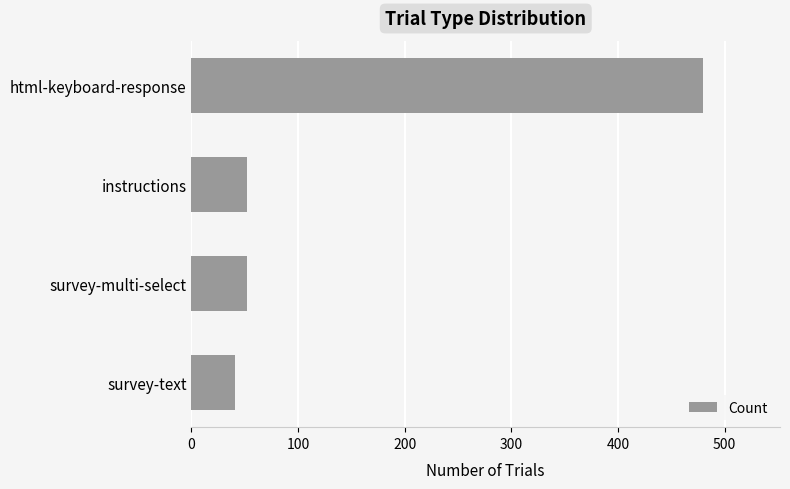

What is the change in value from html-keyboard-response to instructions?

-428